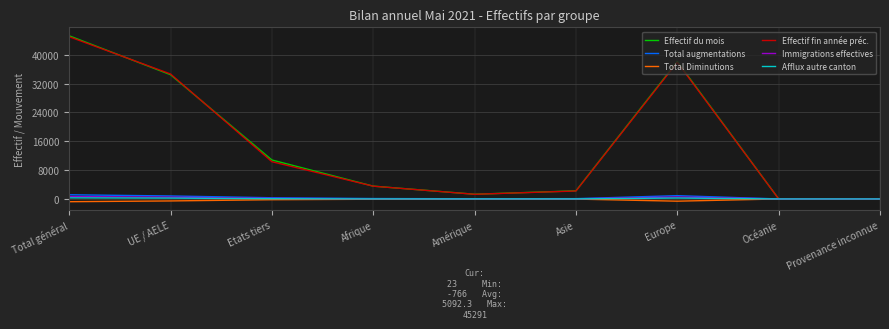

Between Afrique and Europe, which series saw the biggest shift?

Effectif du mois